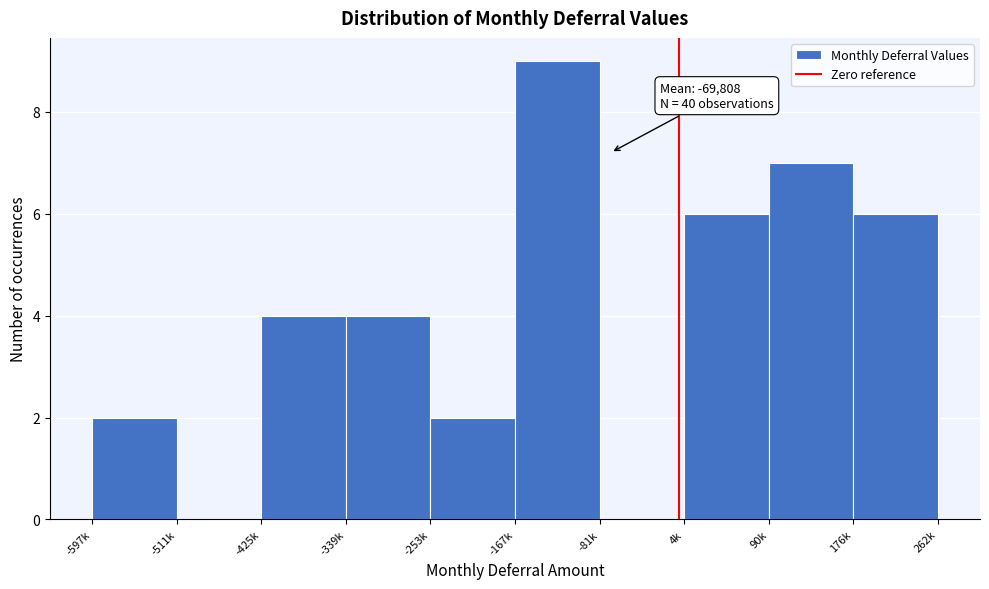

Reading left to right, transcribe all the data shown in this chart.

-597k=2	-511k=0	-425k=4	-339k=4	-253k=2	-167k=9	-81k=0	4k=6	90k=7	176k=6